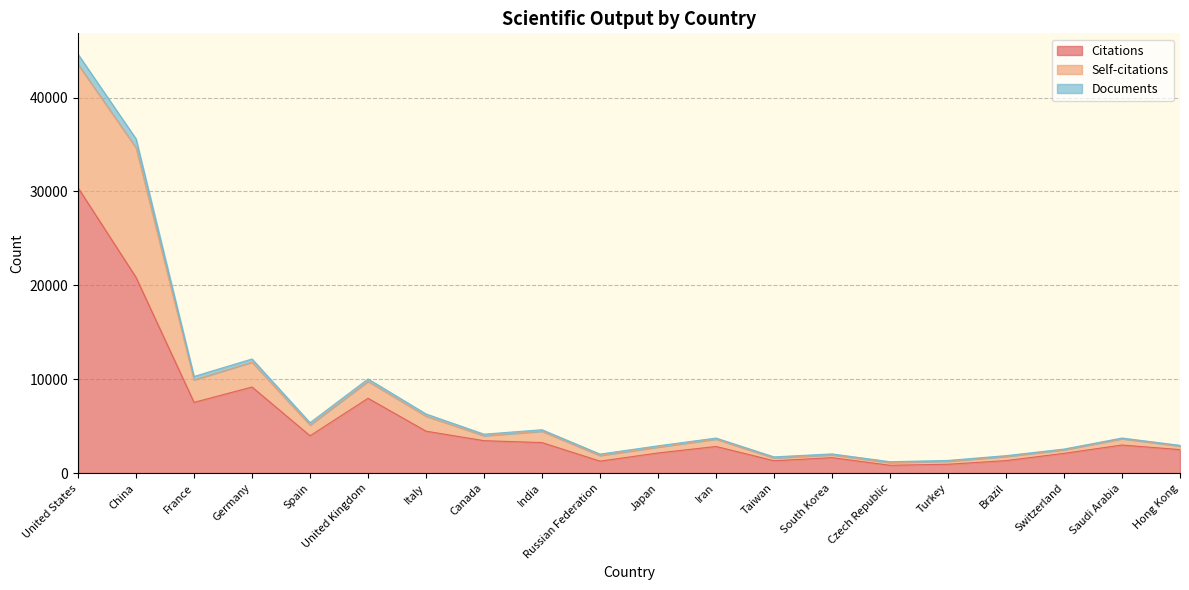

What is the spread (max minus min) of values at Spain?

1395